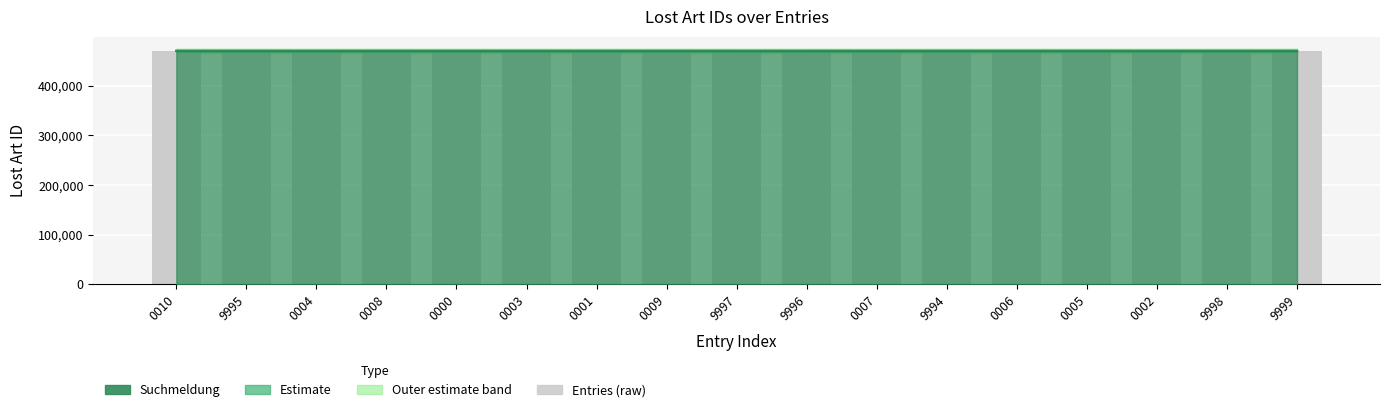

List the labels in order of value, smallest first.

9994, 9995, 9996, 9997, 9998, 9999, 0000, 0001, 0002, 0003, 0004, 0005, 0006, 0007, 0008, 0009, 0010